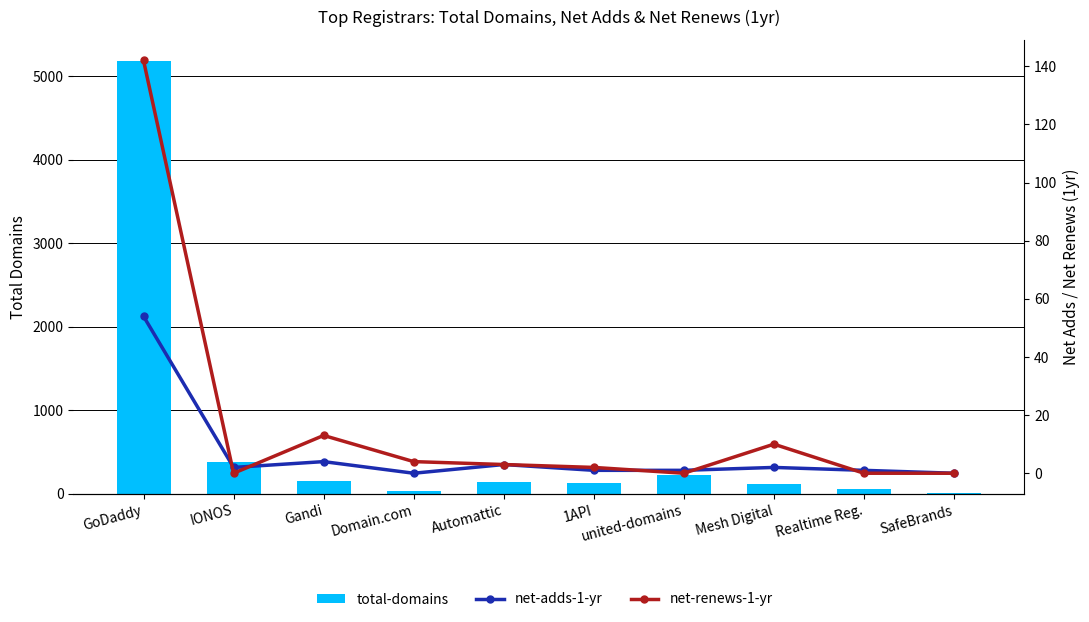

Reading left to right, what are all the values shown in this chart?

total-domains: GoDaddy=5179	IONOS=386	Gandi=158	Domain.com=33	Automattic=146	1API=136	united-domains=232	Mesh Digital=123	Realtime Reg.=54	SafeBrands=15
net-adds-1-yr: GoDaddy=54	IONOS=2	Gandi=4	Domain.com=0	Automattic=3	1API=1	united-domains=1	Mesh Digital=2	Realtime Reg.=1	SafeBrands=0
net-renews-1-yr: GoDaddy=142	IONOS=0	Gandi=13	Domain.com=4	Automattic=3	1API=2	united-domains=0	Mesh Digital=10	Realtime Reg.=0	SafeBrands=0